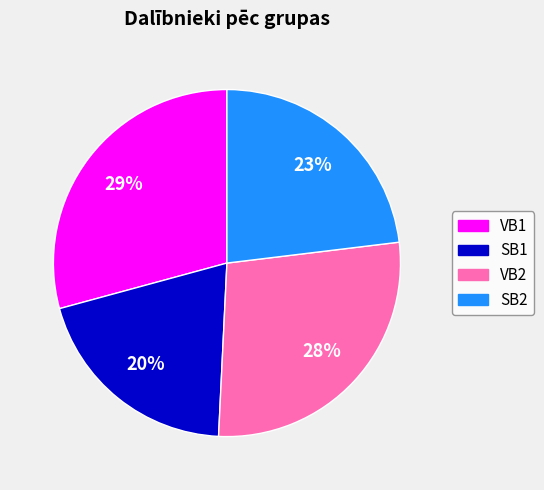

Does any single category account for the majority?

No